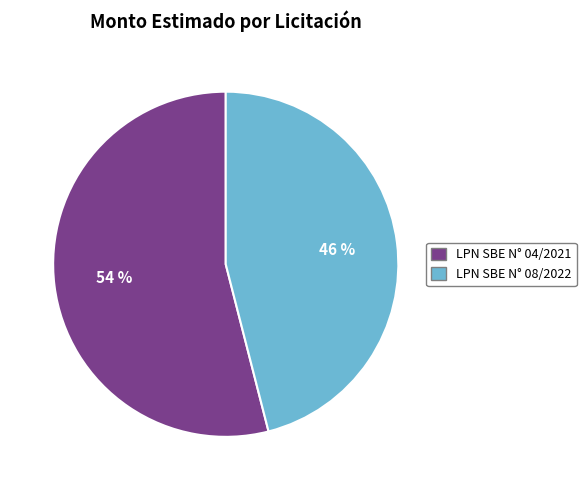

To the nearest percent, what percentage of the pie is LPN SBE N° 04/2021?

54%